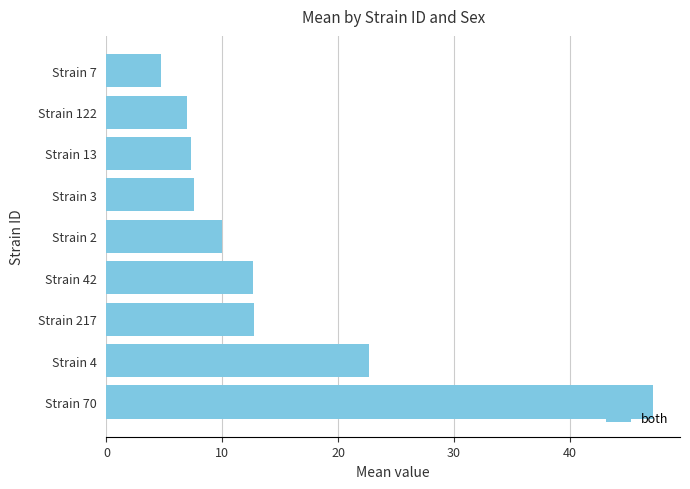

Between Strain 4 and Strain 3, which is larger?

Strain 4